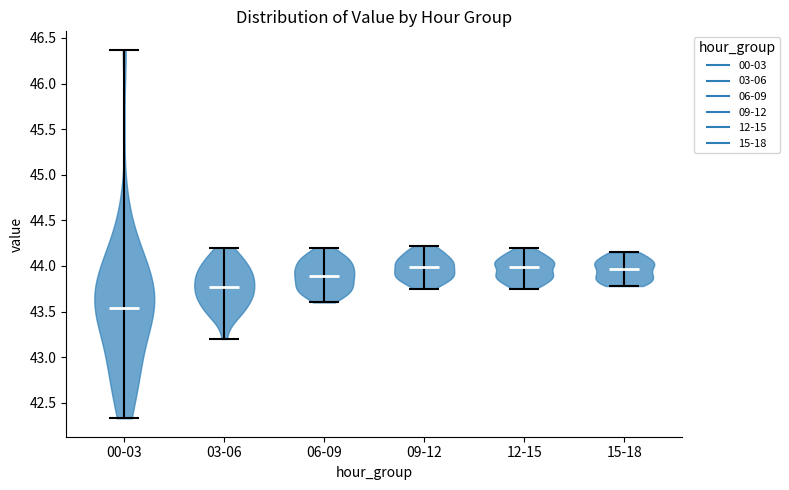

Reading left to right, read every violin against the y-axis: where its median line is, and the lowest and highest points it reaches. The values are not printed on the chart, so give them approximately, as read against the axis.

00-03: median line 43.55, lowest point 42.35, highest point 46.35
03-06: median line 43.75, lowest point 43.20, highest point 44.20
06-09: median line 43.90, lowest point 43.60, highest point 44.20
09-12: median line 44.00, lowest point 43.75, highest point 44.20
12-15: median line 44.00, lowest point 43.75, highest point 44.20
15-18: median line 43.95, lowest point 43.80, highest point 44.15